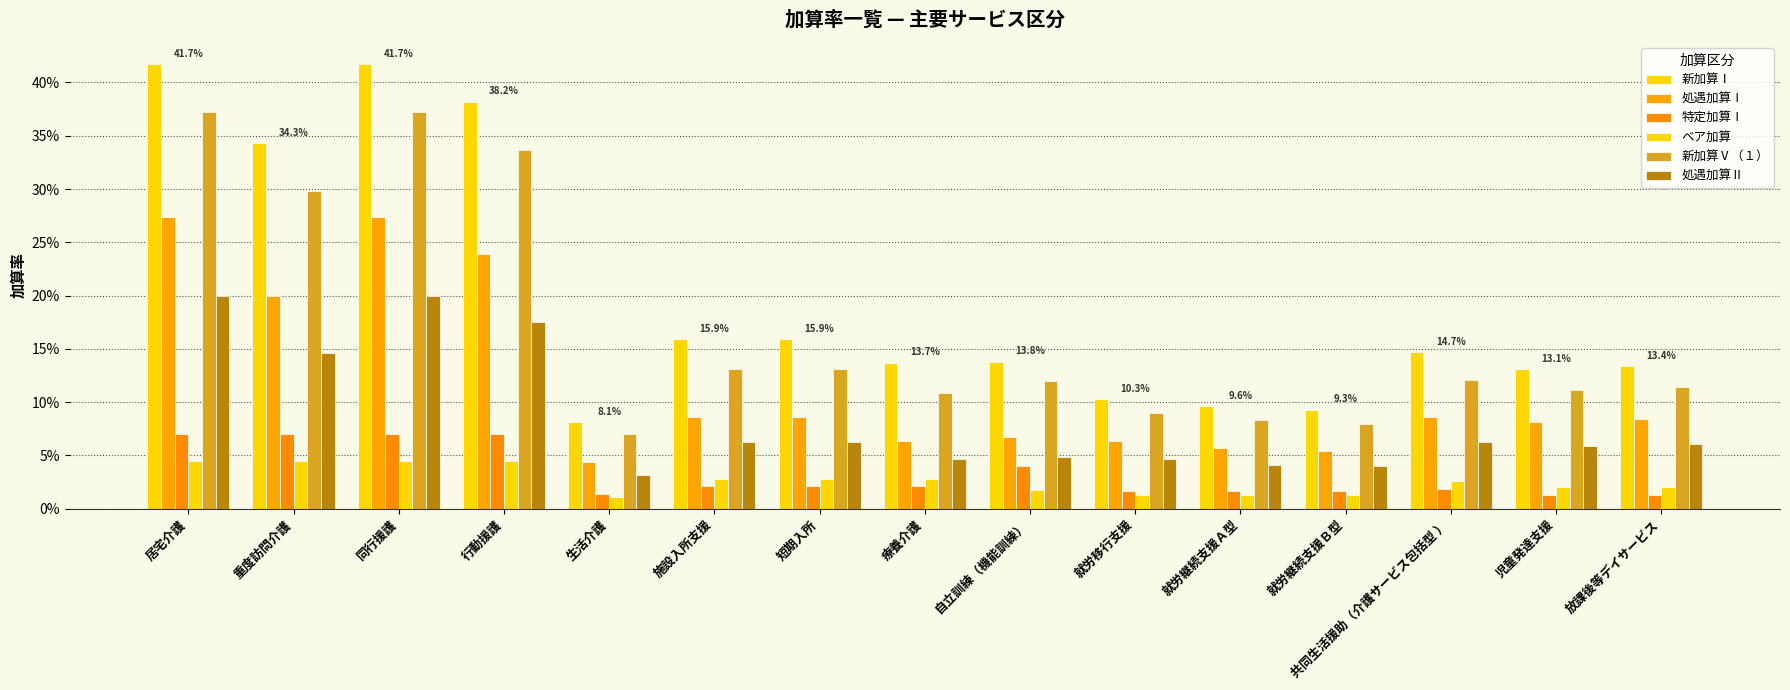

Which label corresponds to the largest value in the chart?

居宅介護